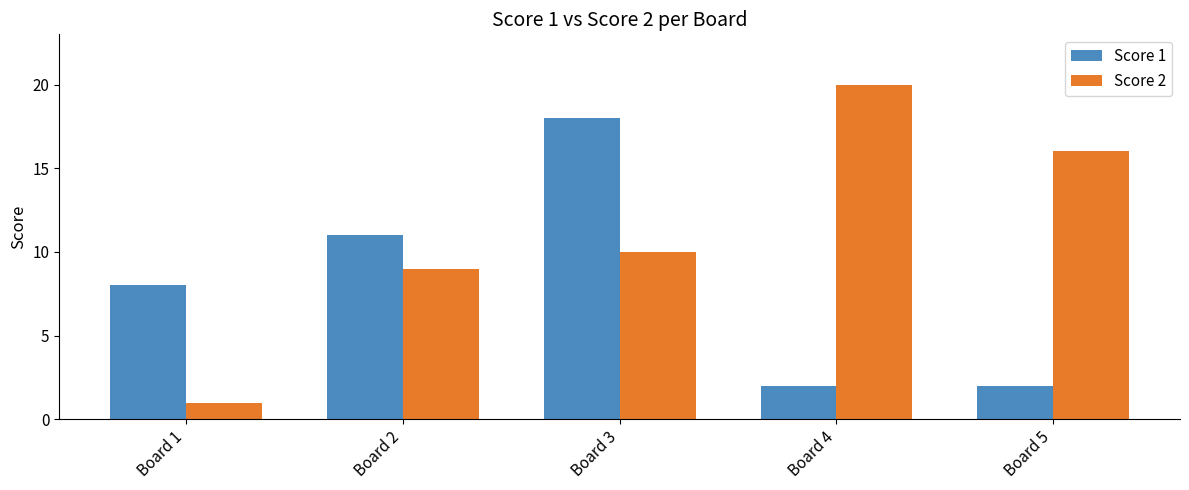

How many data points does each series have?

5